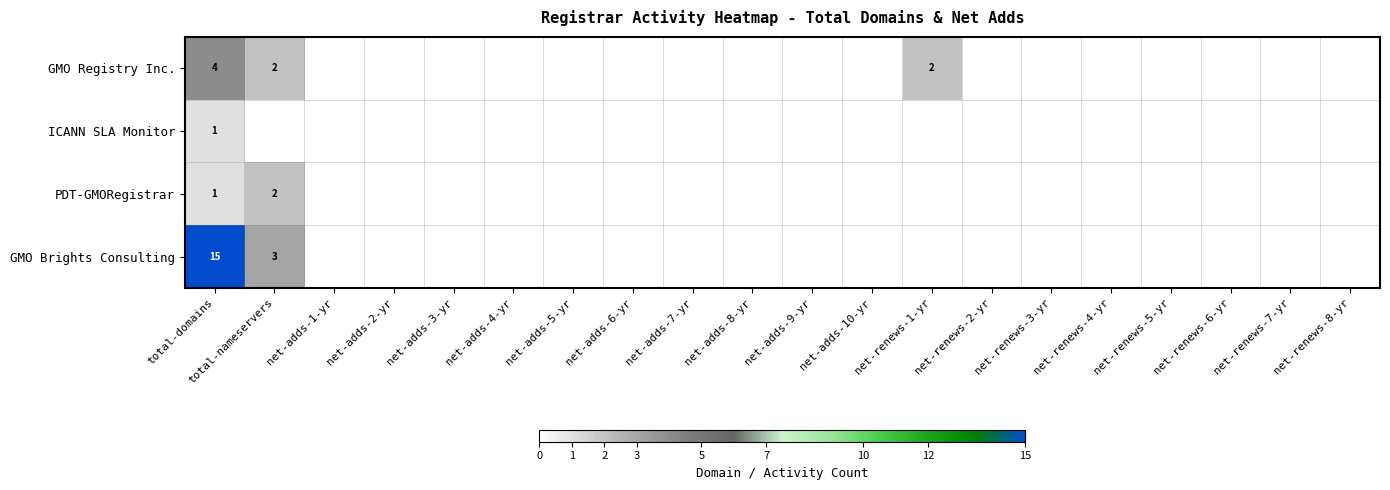

What is the total value across all series at total-domains?

21